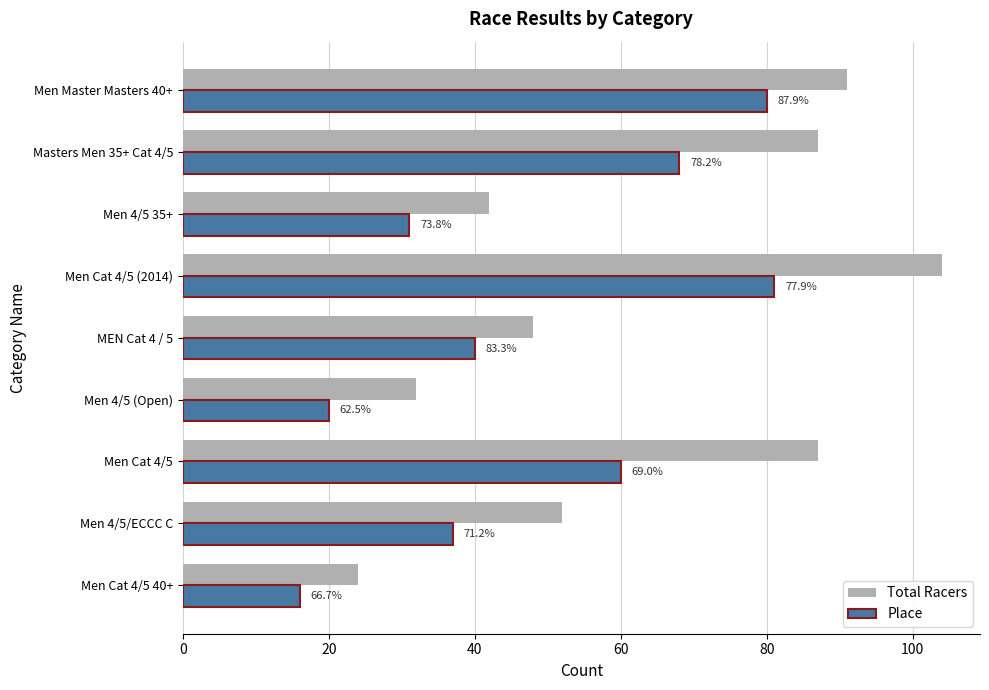

List the series in order of their overall mean, highest first.

Total Racers, Place